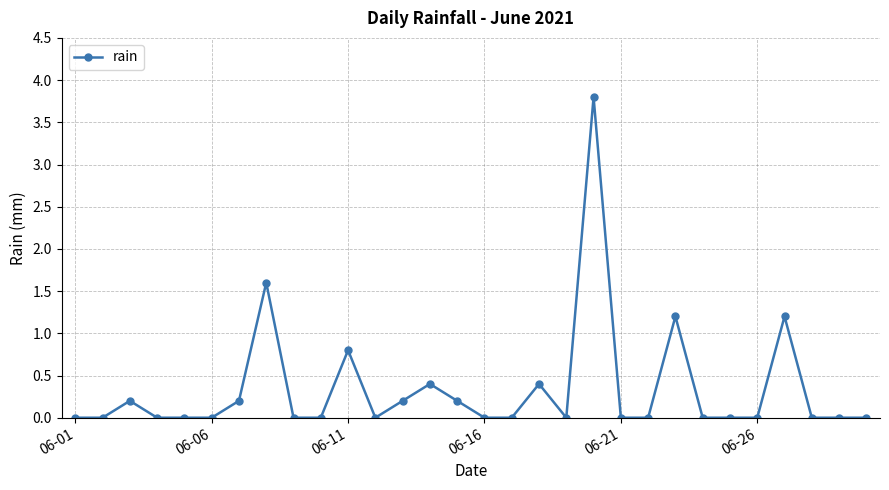

What is the average value?

0.3